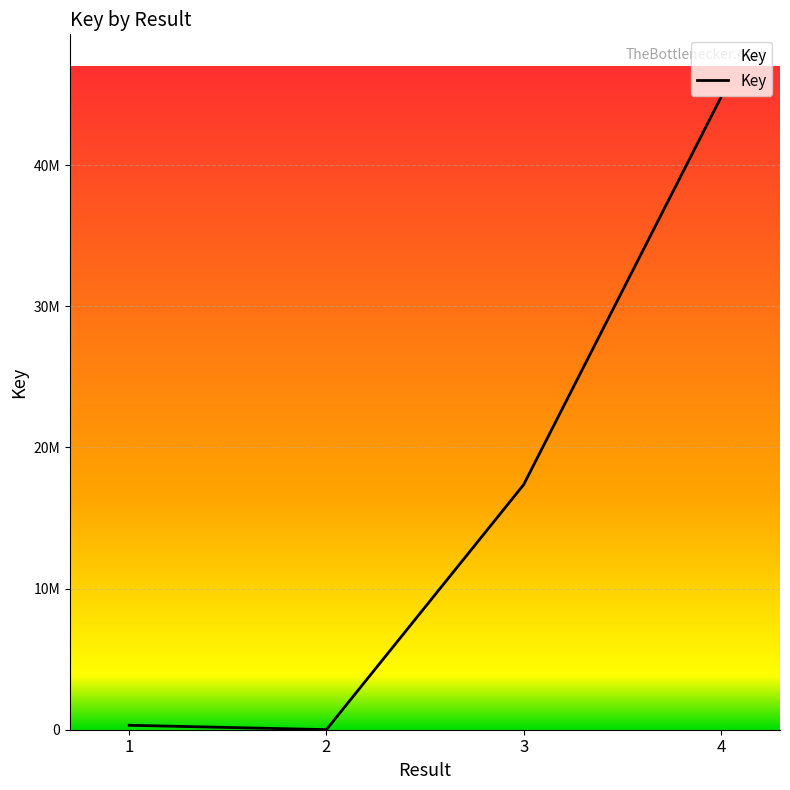

Does the chart display data point markers on the line(s)?

No